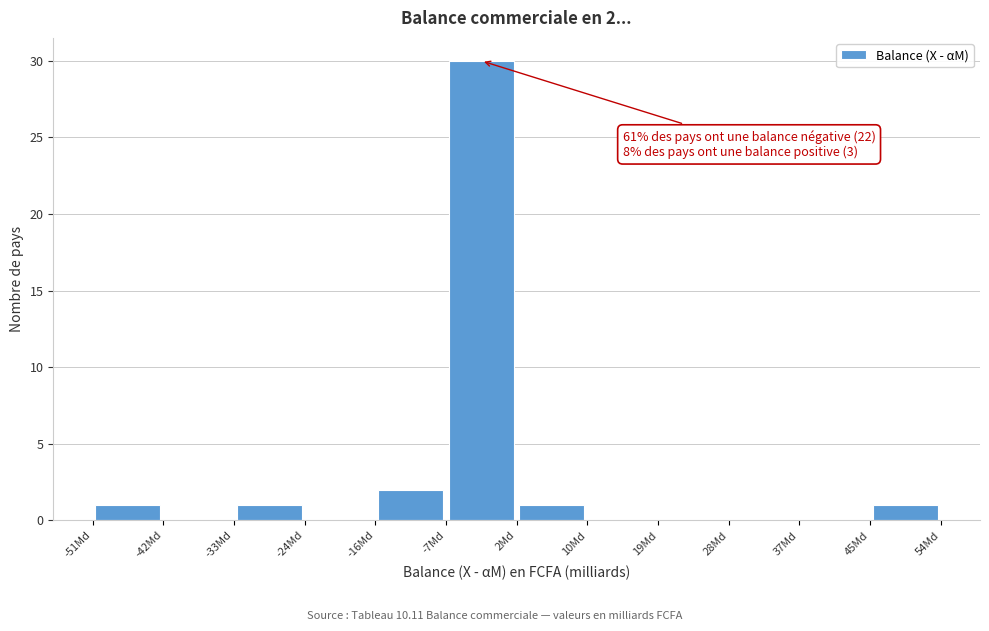

Which range on the x-axis has the tallest bar?

-7 to 2